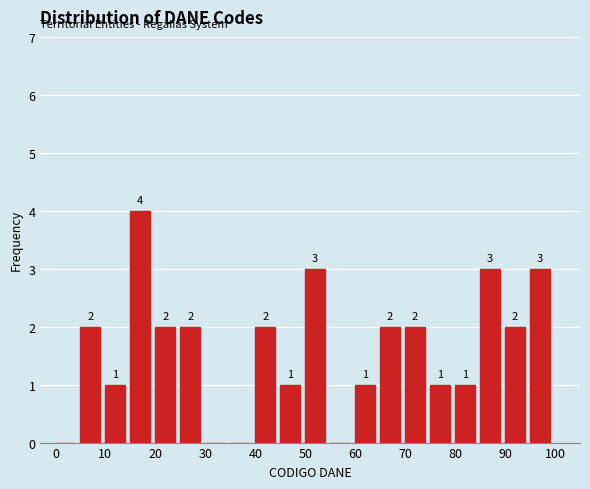

Which range on the x-axis has the tallest bar?

15 to 20